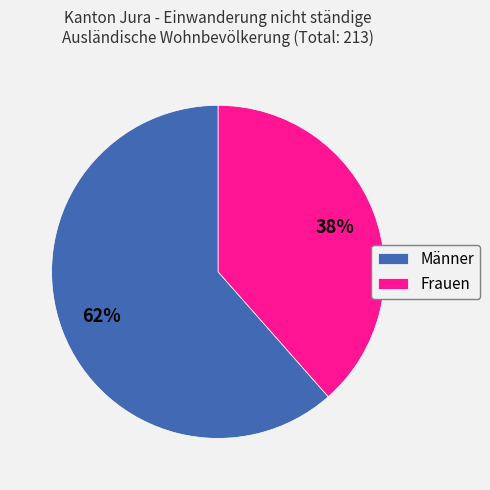

Is Frauen the majority of the pie?

No